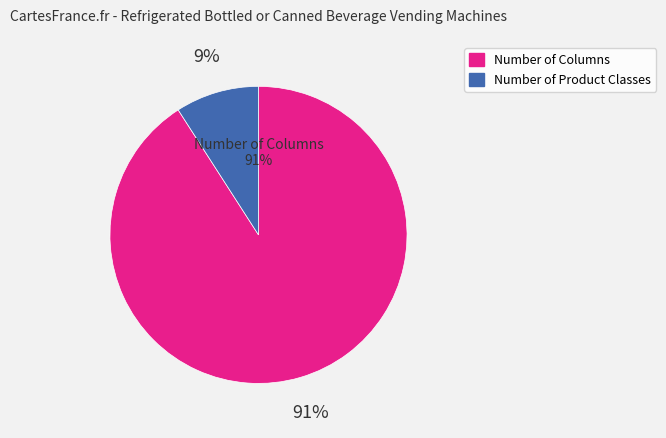

What percentage is NOT represented by Number of Product Classes?

90.9%